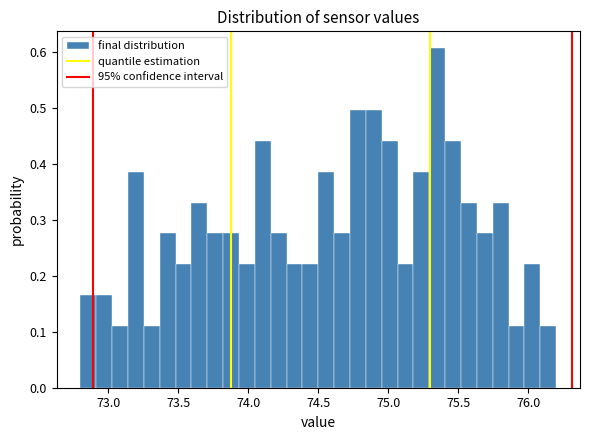

Around what value on the x-axis is the tallest bar? Give the approximate position of its centre, as read against the axis.

75.35